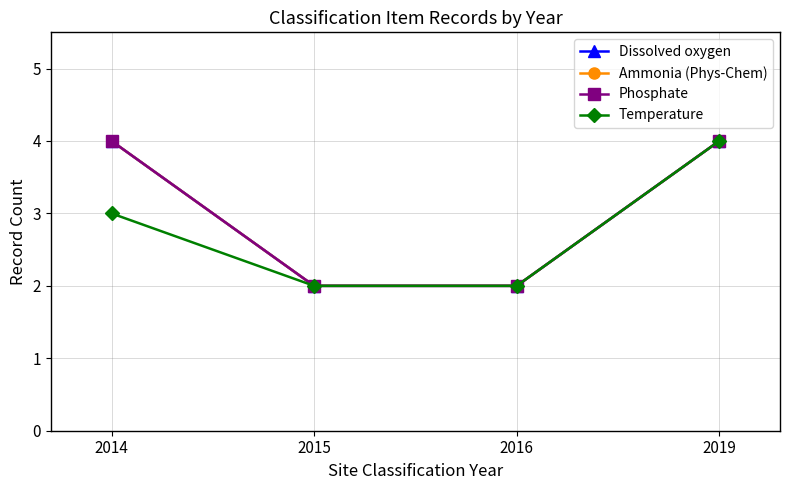

Does the chart have visible grid lines?

Yes